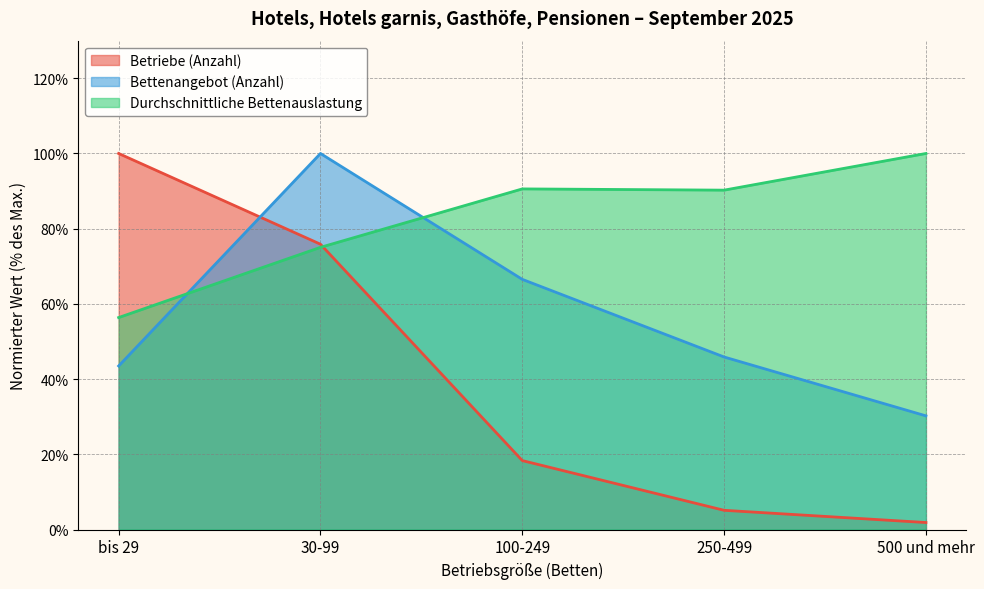

How many lines are shown in the chart?

3